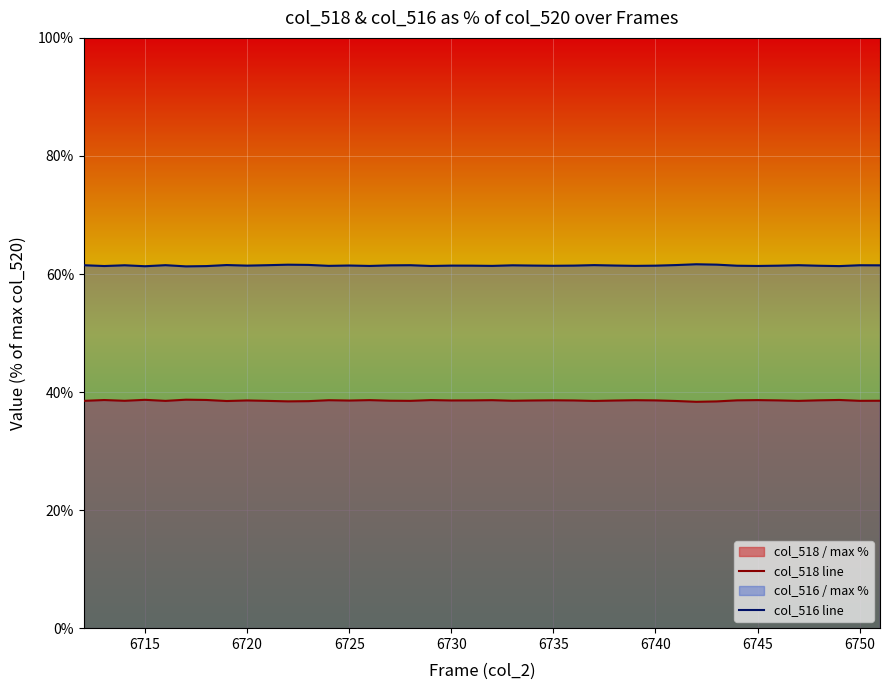

What is the maximum value for col_518 line?

38.7